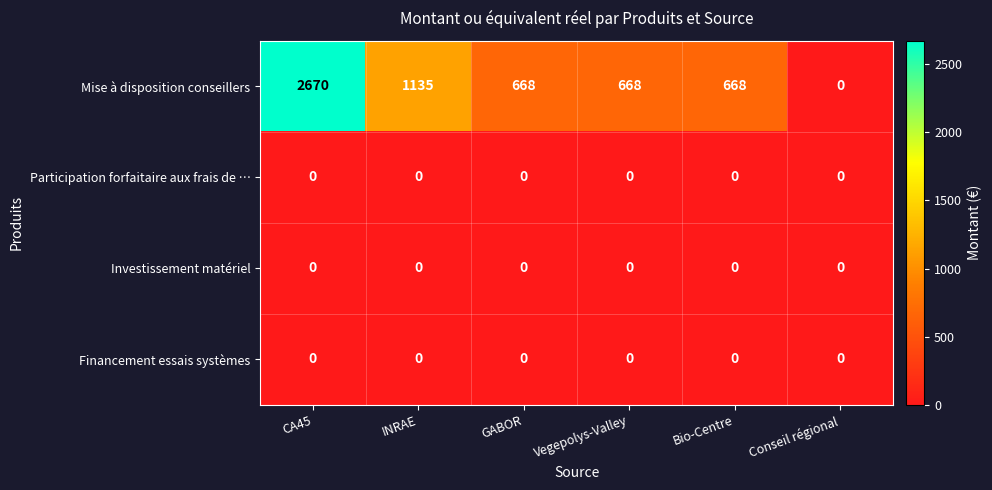

At which label is Mise à disposition conseillers closest to 1335?

INRAE